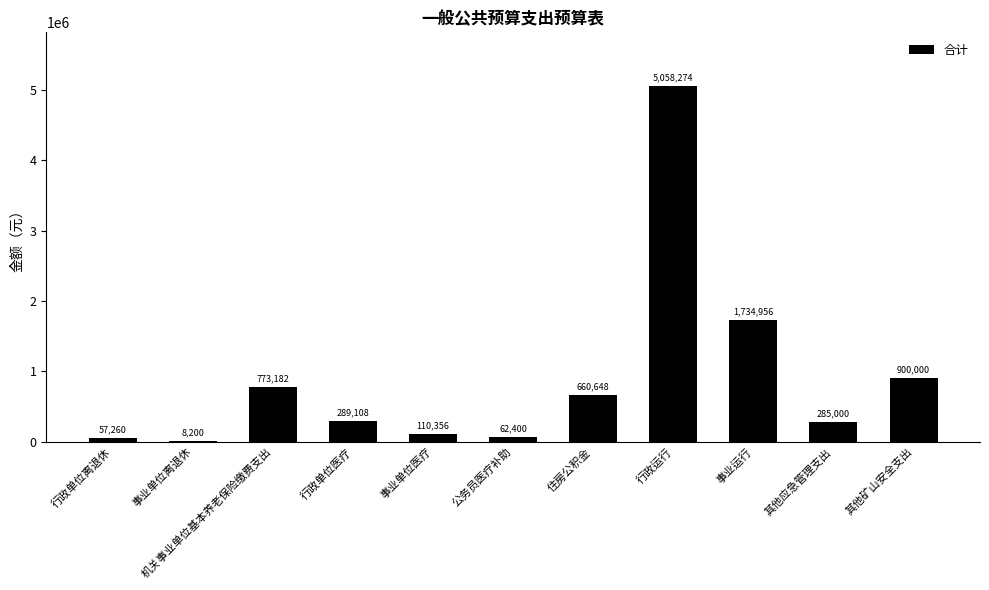

Which has a higher value, 其他矿山安全支出 or 机关事业单位基本养老保险缴费支出?

其他矿山安全支出